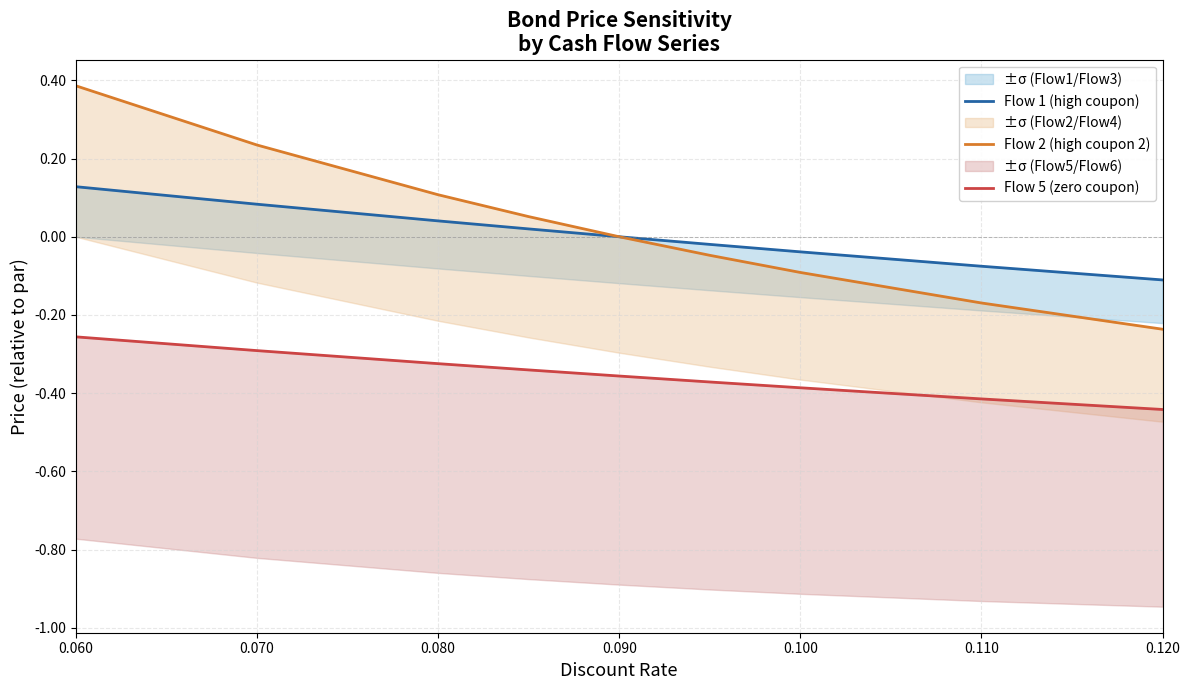

Which series has the largest range (max minus min)?

Flow 2 (high coupon 2)